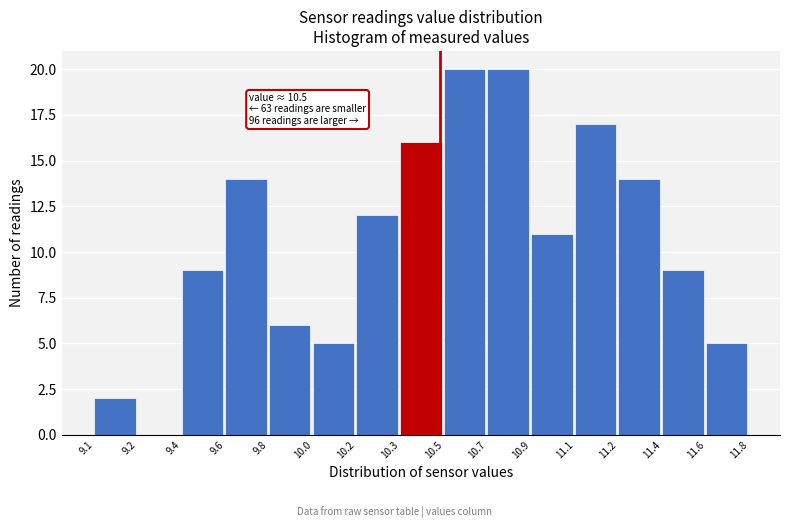

Reading right to left, list all the values displayed in this chart.

11.6=5	11.4=9	11.2=14	11.1=17	10.9=11	10.7=20	10.5=20	10.3=16	10.2=12	10.0=5	9.8=6	9.6=14	9.4=9	9.2=0	9.1=2